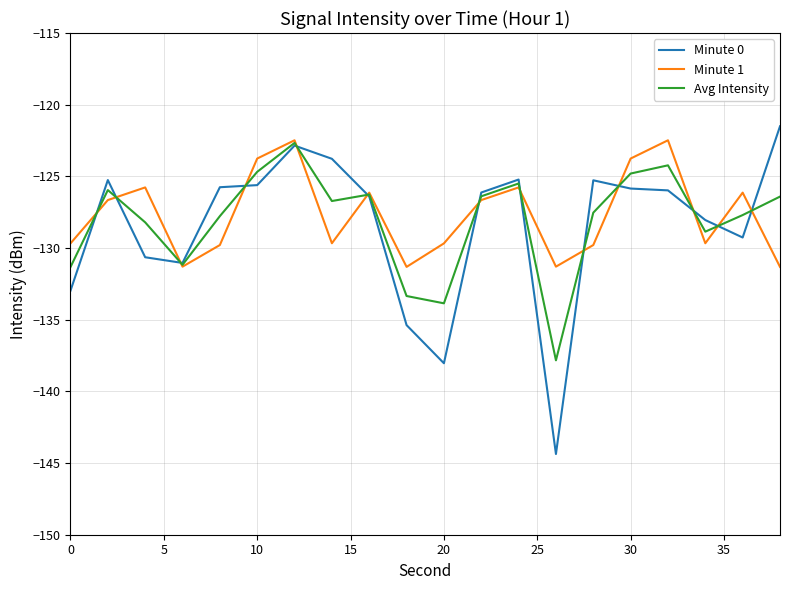

What is the average value of the Minute 0 series?

-128.5